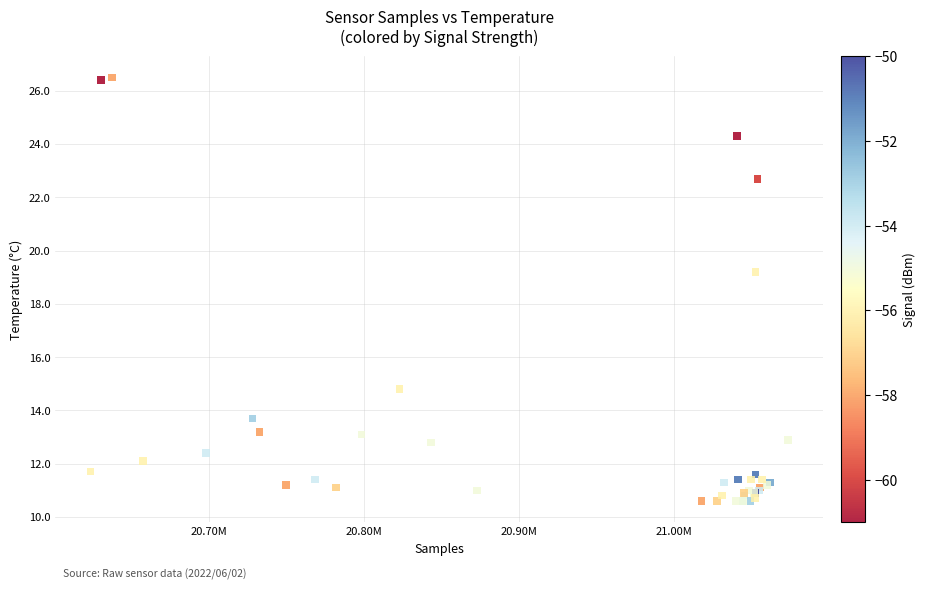

What Y value in the scatter plot is closest to 18?

19.2